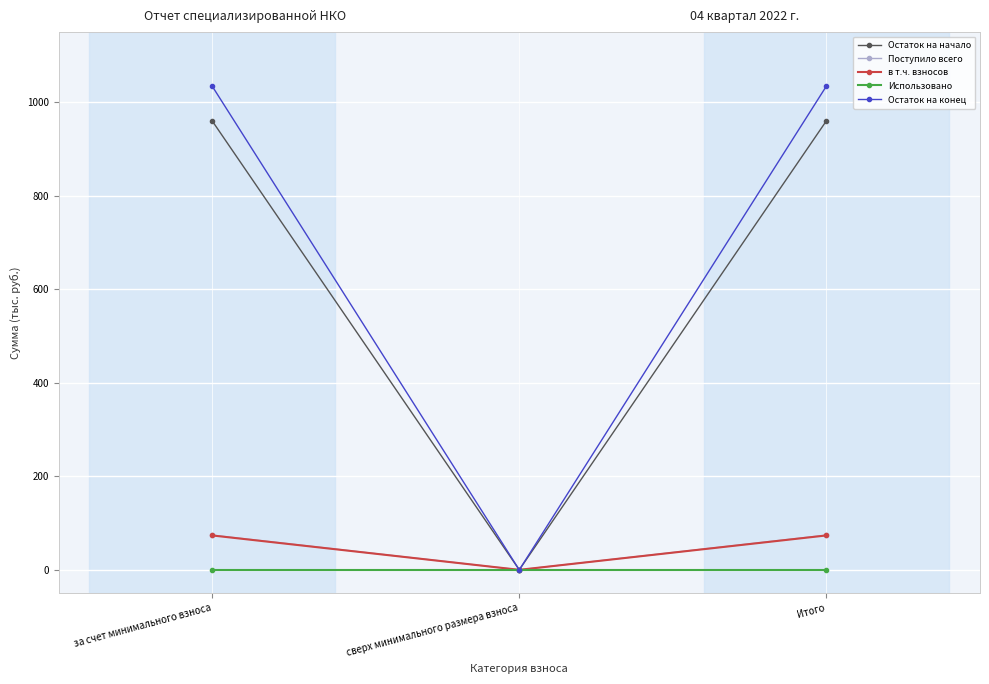

What is the highest value of the Остаток на начало series?

960.2